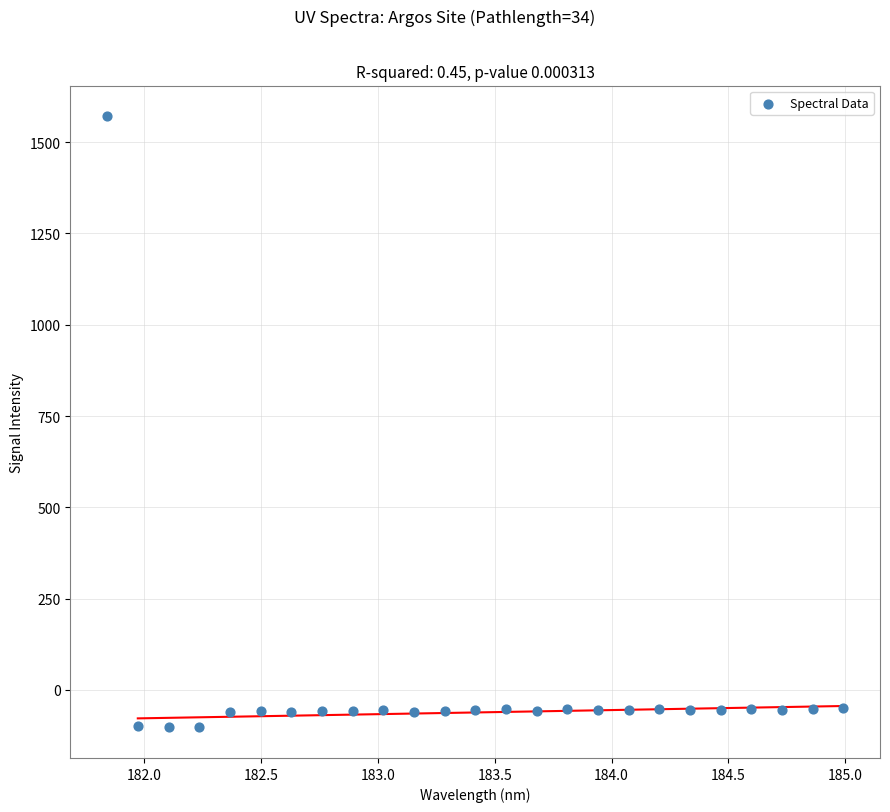

What is the range of Y values (max minus min)?

1674.5